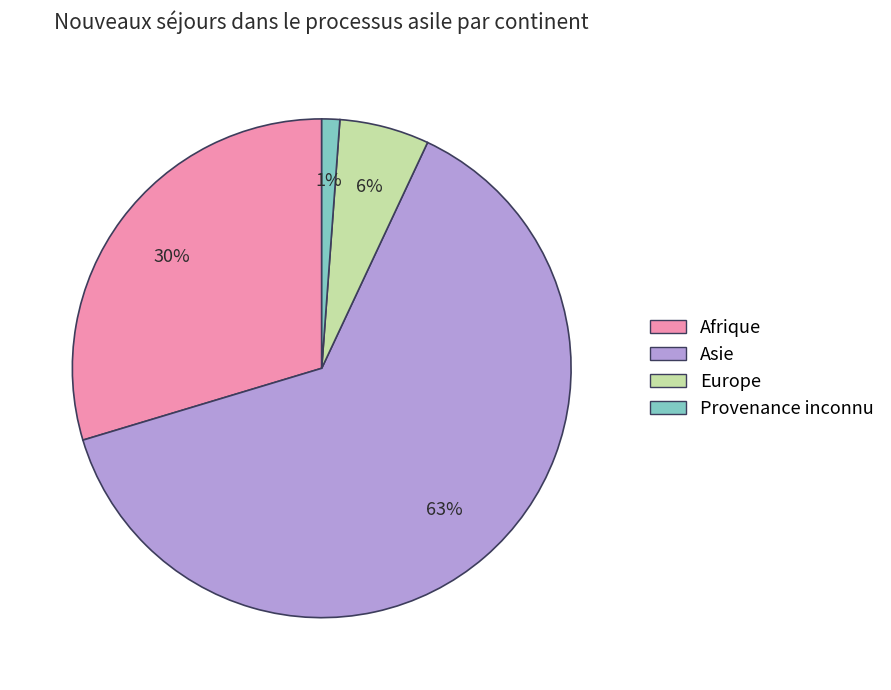

Is there a majority slice in this chart?

Yes